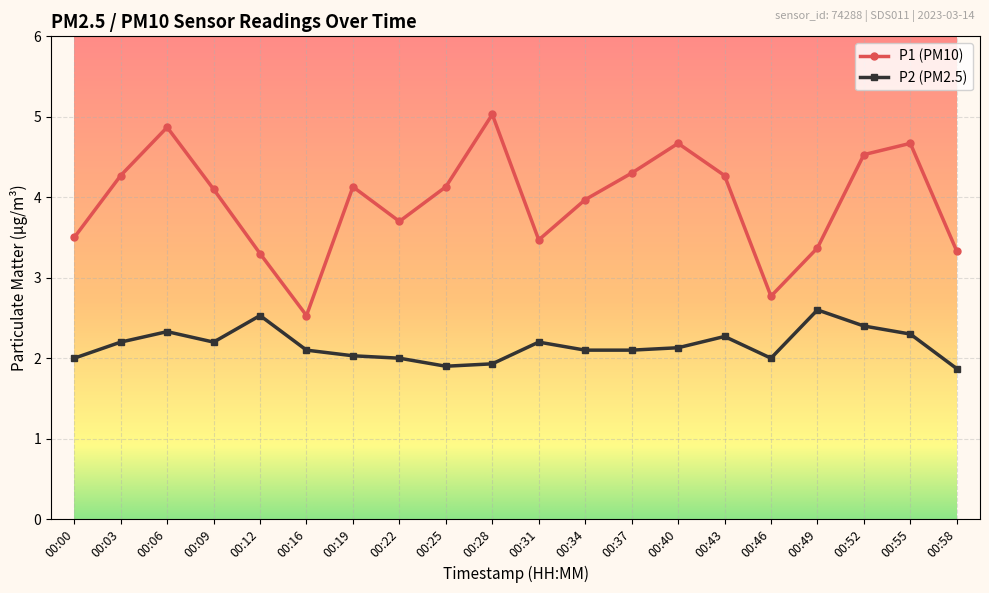

True or false: P1 (PM10) has a value of 6.7 at 00:09.

False